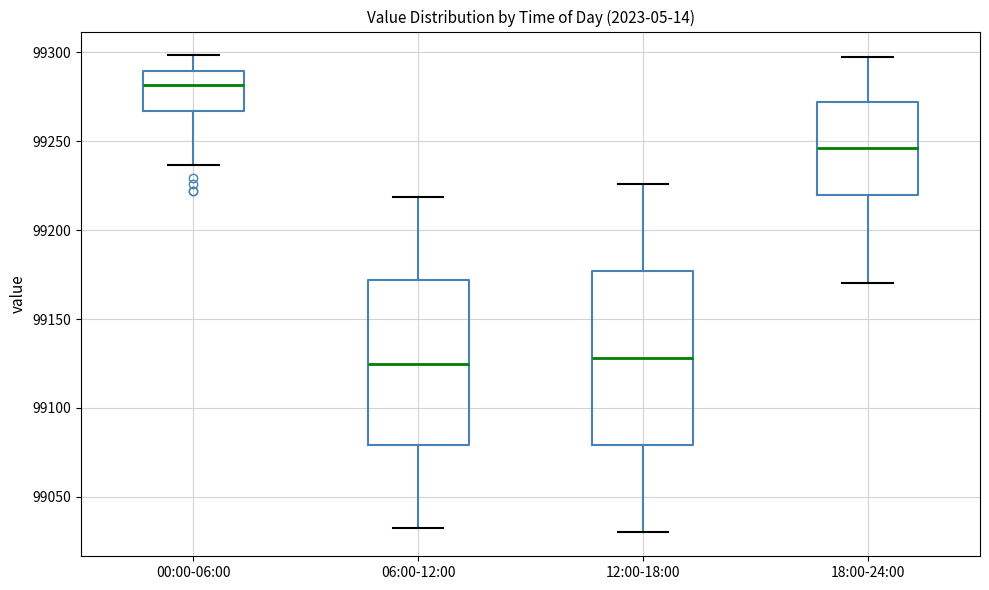

Reading left to right, transcribe this box plot: for each box, give where its median line is, the range the box spans, and where its two whiskers end, as read against the y-axis. The values are not printed on the chart, so give them approximately, as read against the axis.

00:00-06:00: median 99280, box 99265 to 99290, whiskers 99235 to 99300
06:00-12:00: median 99125, box 99080 to 99170, whiskers 99030 to 99220
12:00-18:00: median 99130, box 99080 to 99175, whiskers 99030 to 99225
18:00-24:00: median 99245, box 99220 to 99270, whiskers 99170 to 99295